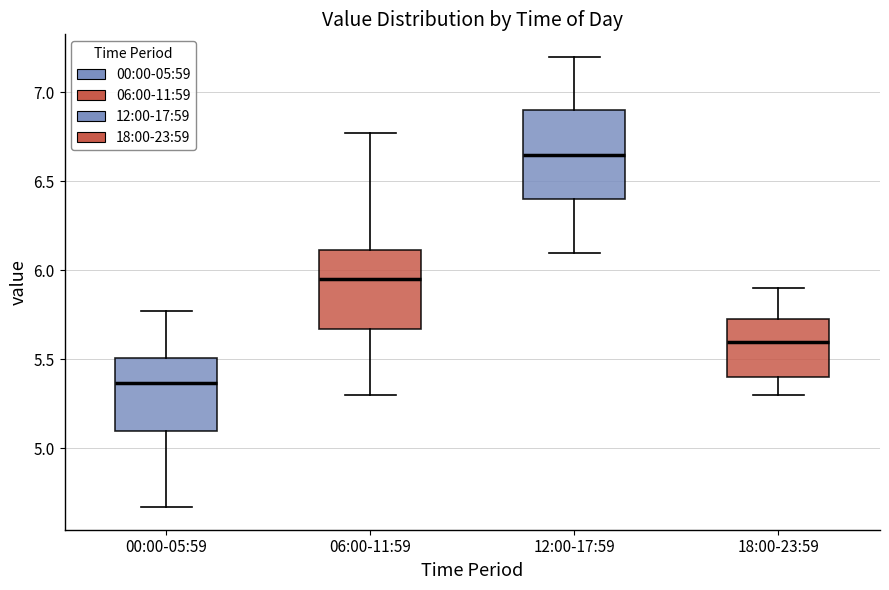

Which box's median line is the lowest?

00:00-05:59